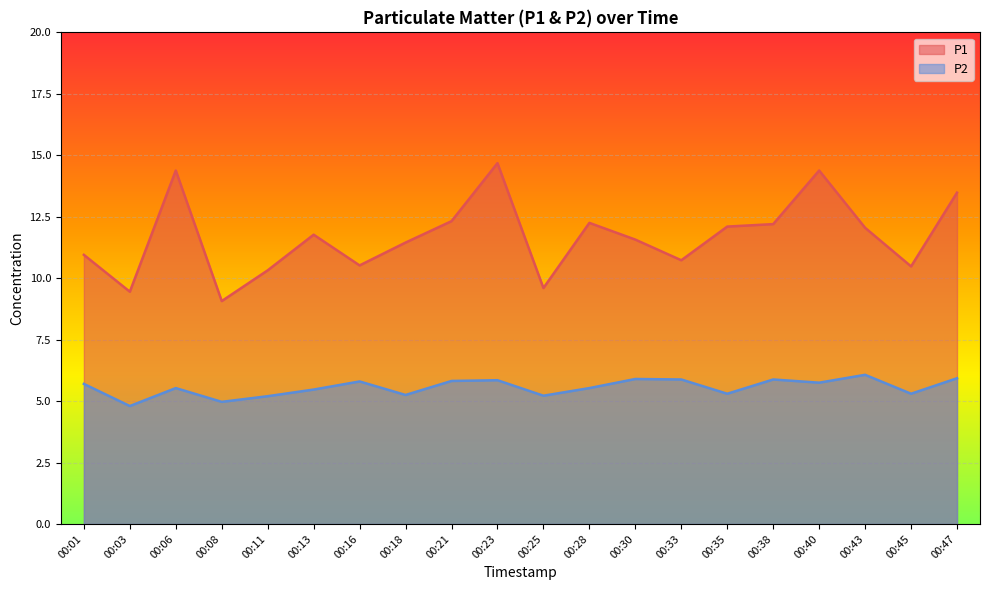

True or false: P1 has more than 0 interior local peaks.

True